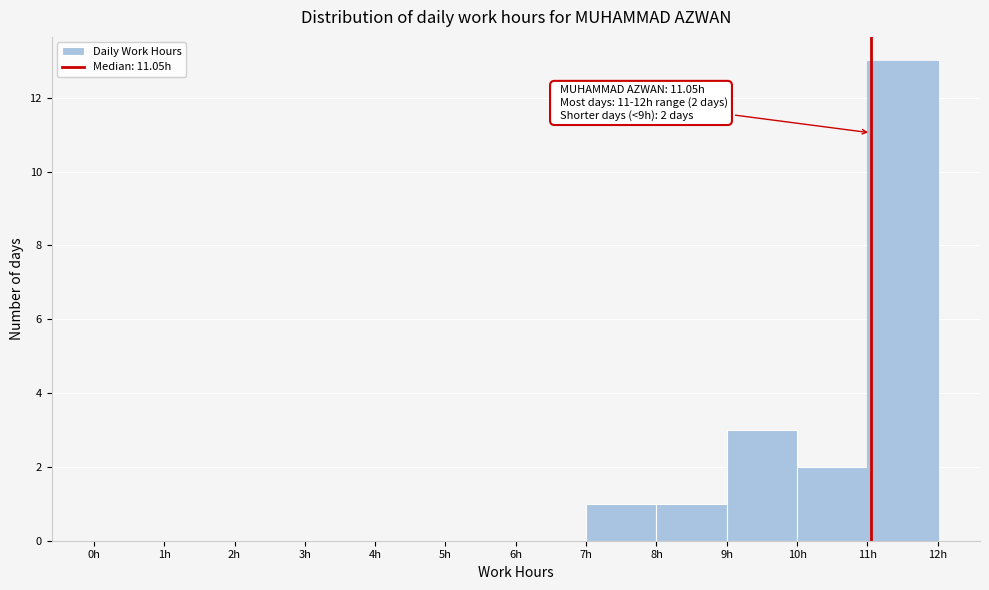

Over which range of the x-axis is the bar tallest?

11 to 12